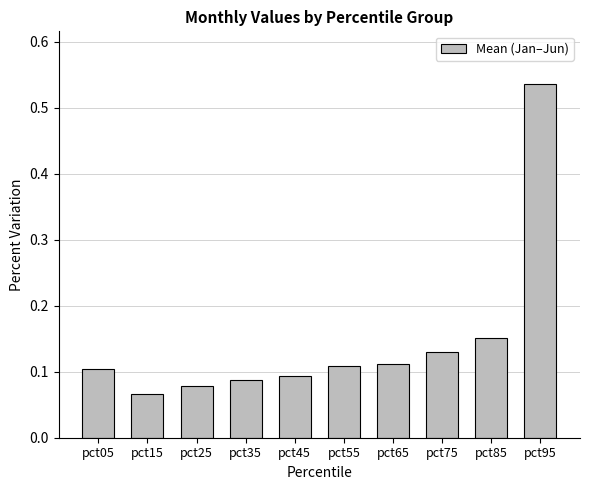

Count the values in the range 0 to 1.

10